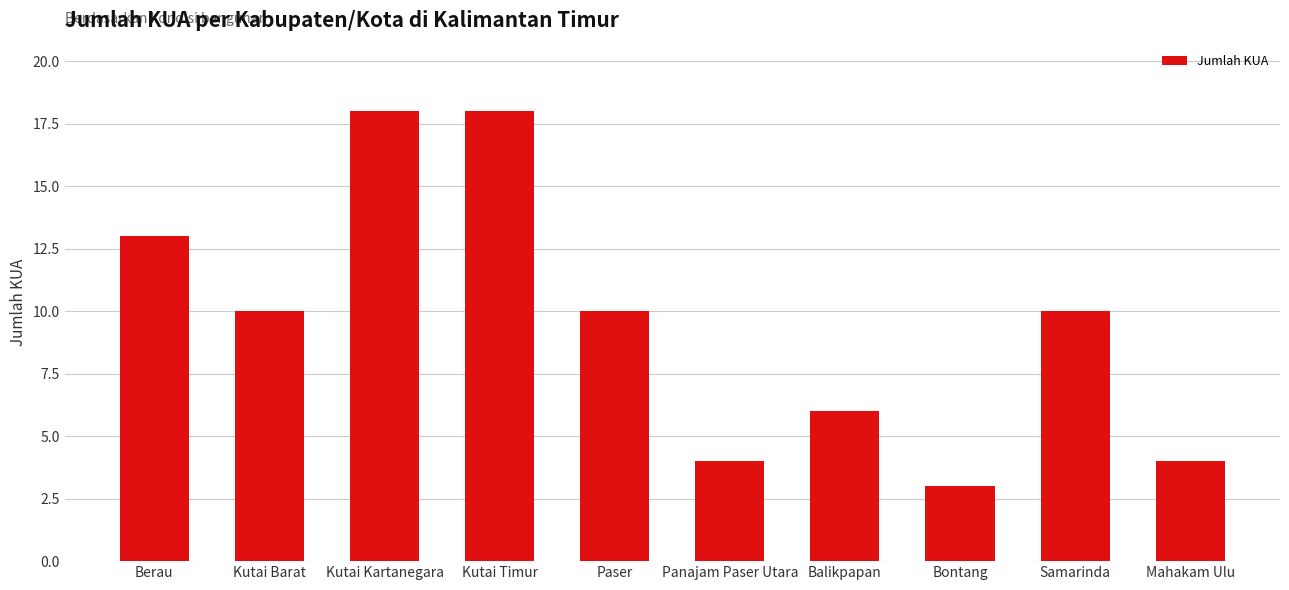

Between Kutai Barat and Kutai Kartanegara, which is larger?

Kutai Kartanegara